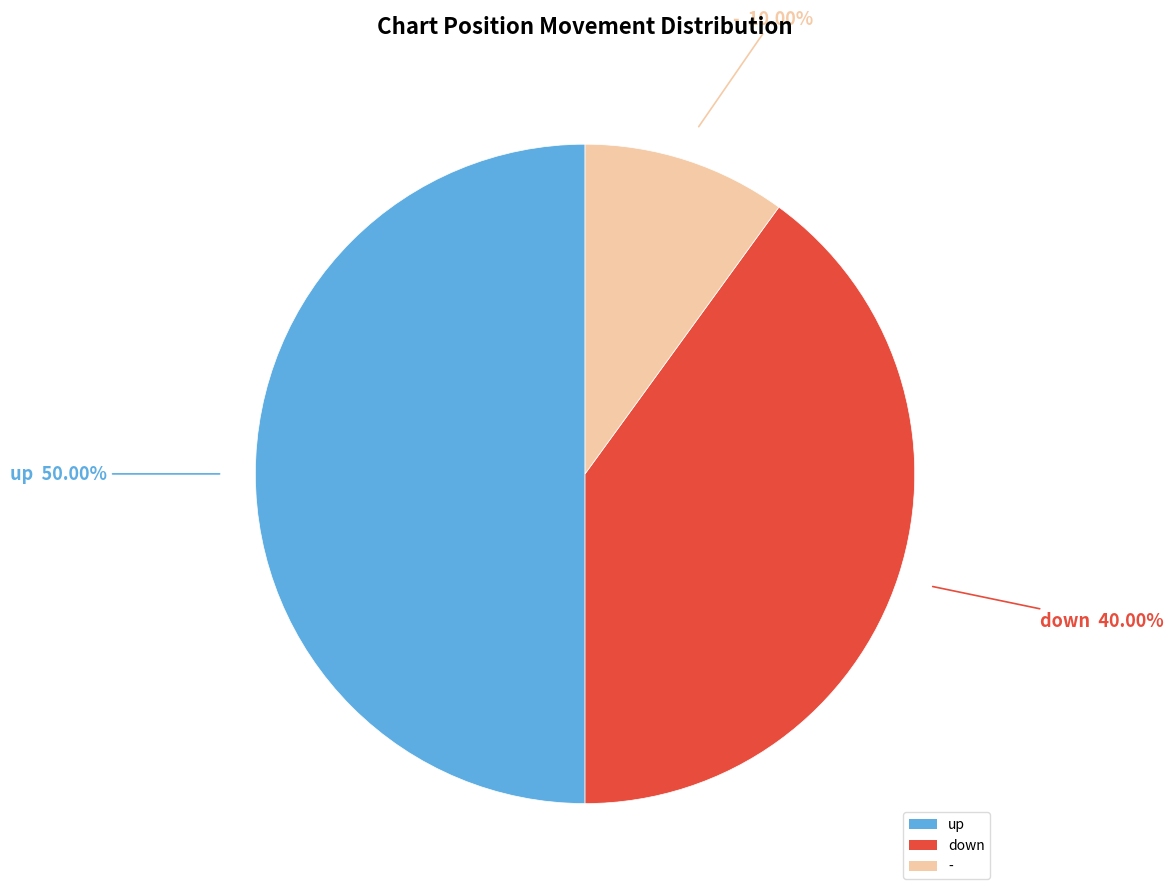

Does down account for over 50% of the chart?

No